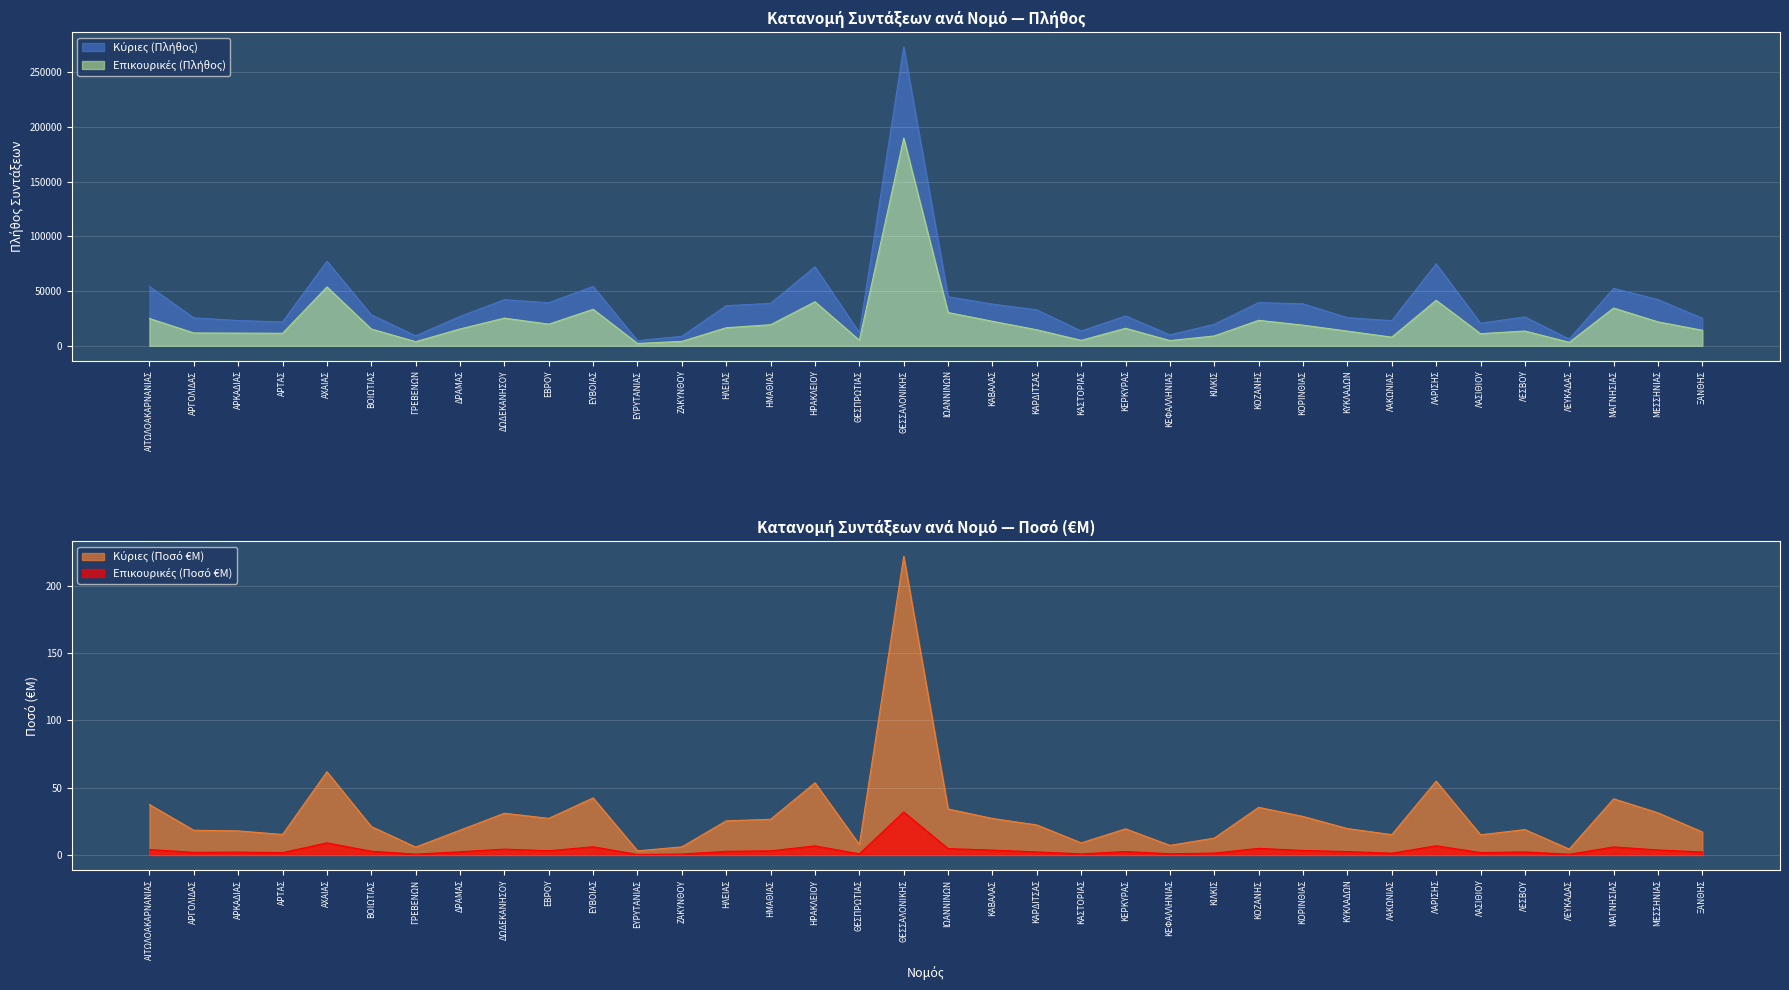

Rank the series by their maximum value, from lowest to highest.

Επικουρικές (Ποσό €M), Κύριες (Ποσό €M), Επικουρικές (Πλήθος), Κύριες (Πλήθος)